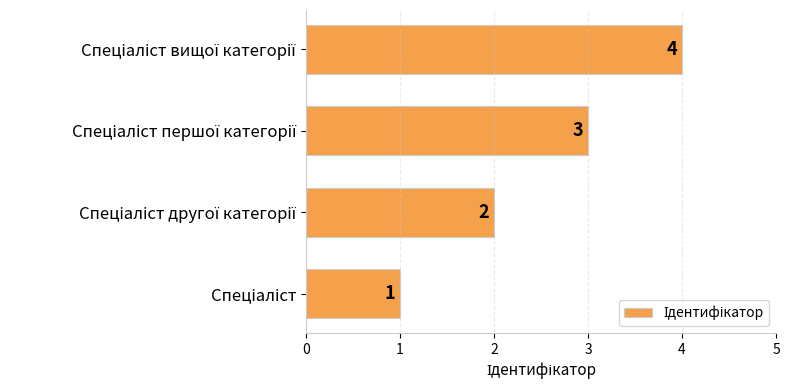

How many values are between 2 and 4?

3